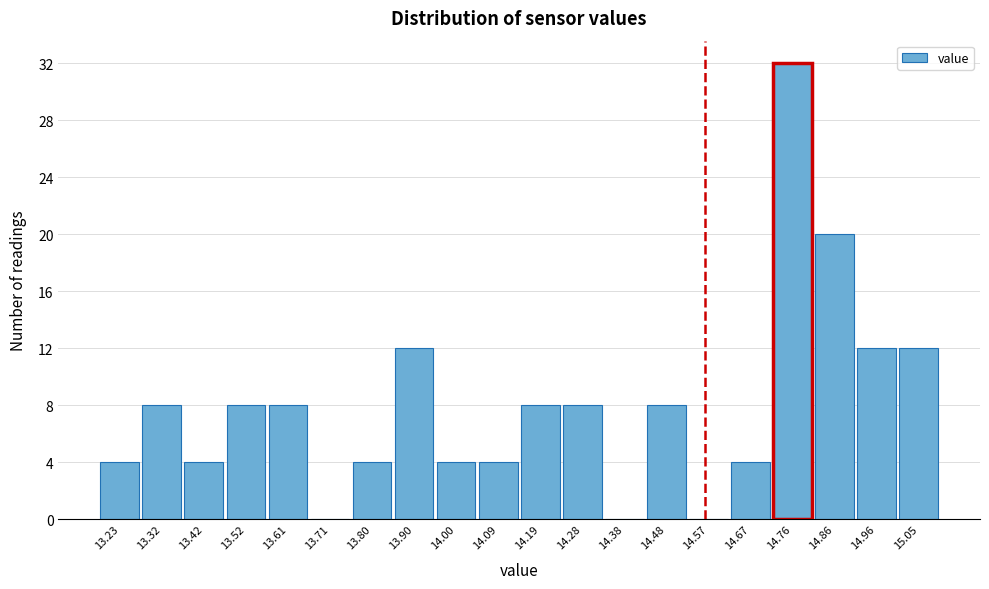

Over which range of the x-axis is the bar tallest?

14.716 to 14.812